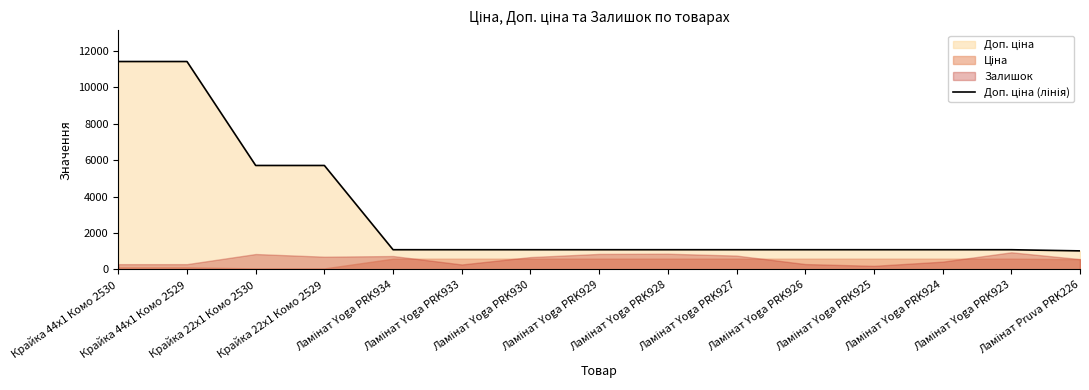

What is the maximum value shown in the chart?

11410.0